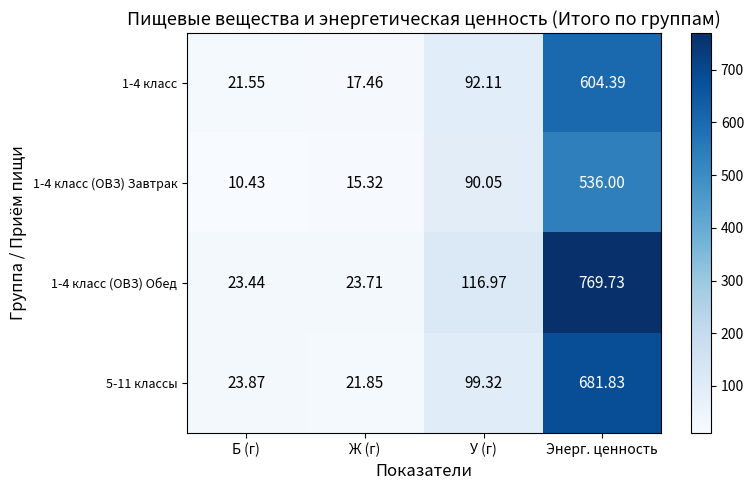

Where is 1-4 класс (ОВЗ) Завтрак nearest to the value 273?

У (г)